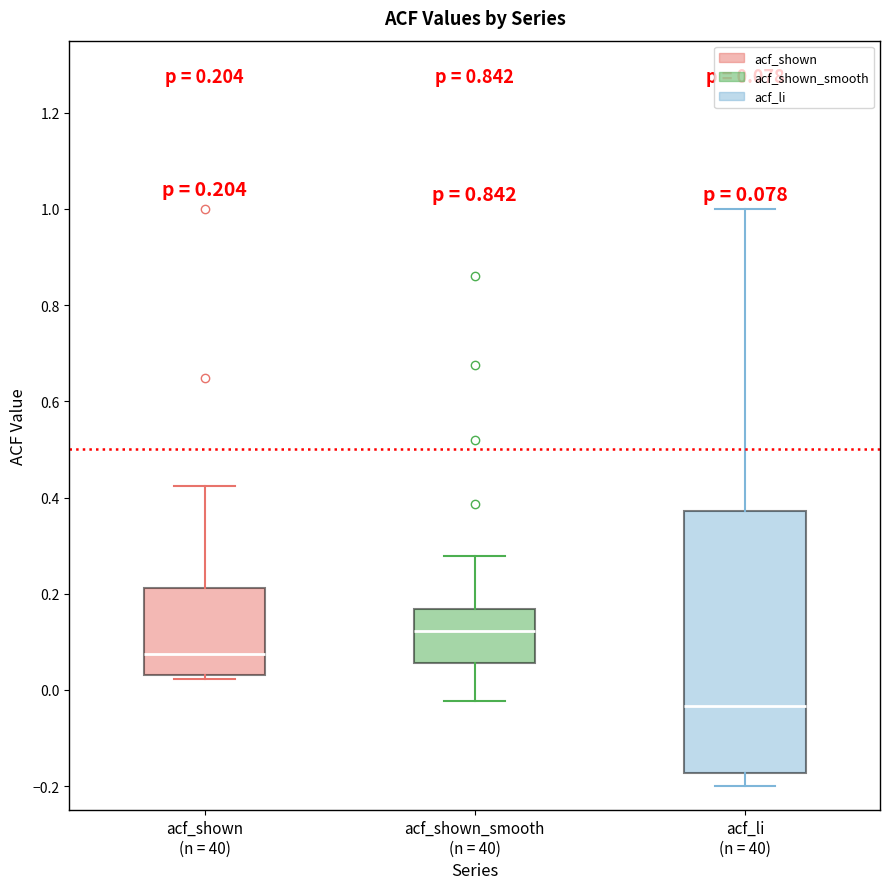

Which box's median line is the lowest?

acf_li (n = 40)